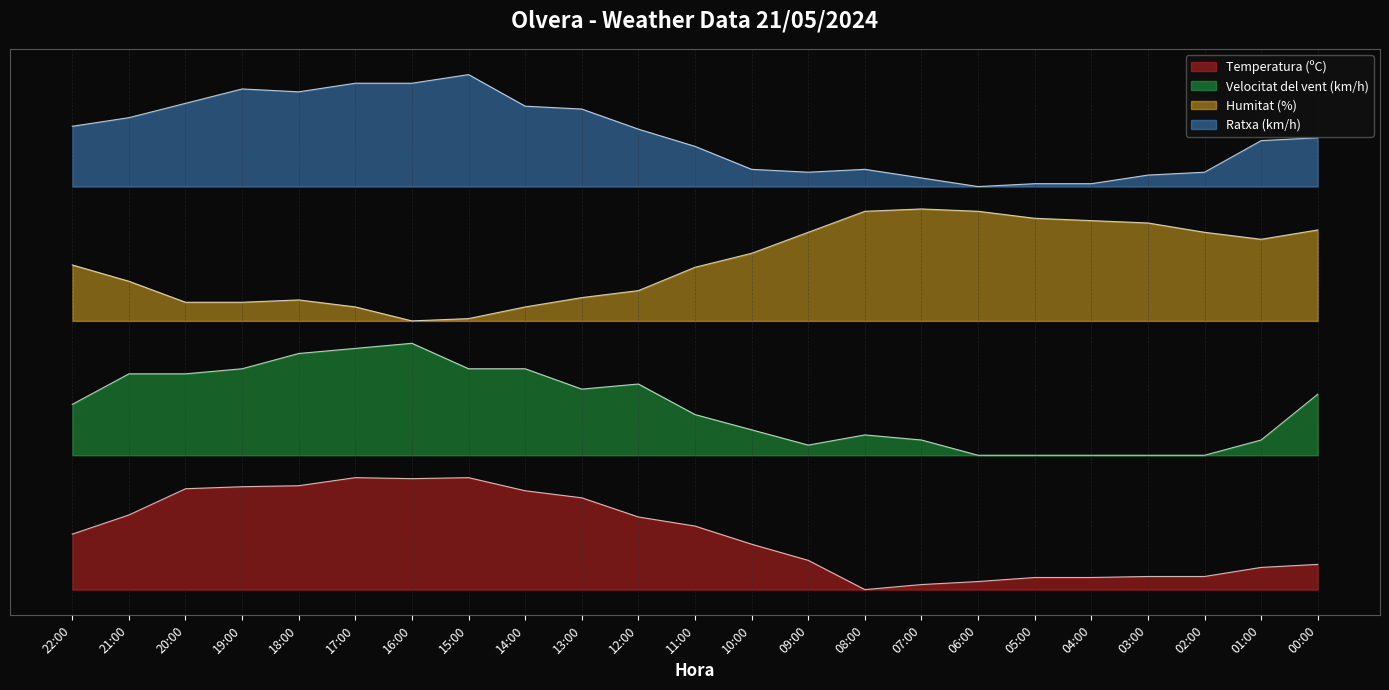

Is the value of Humitat (%) at 17:00 greater than the value of Temperatura (ºC) at 06:00?

Yes